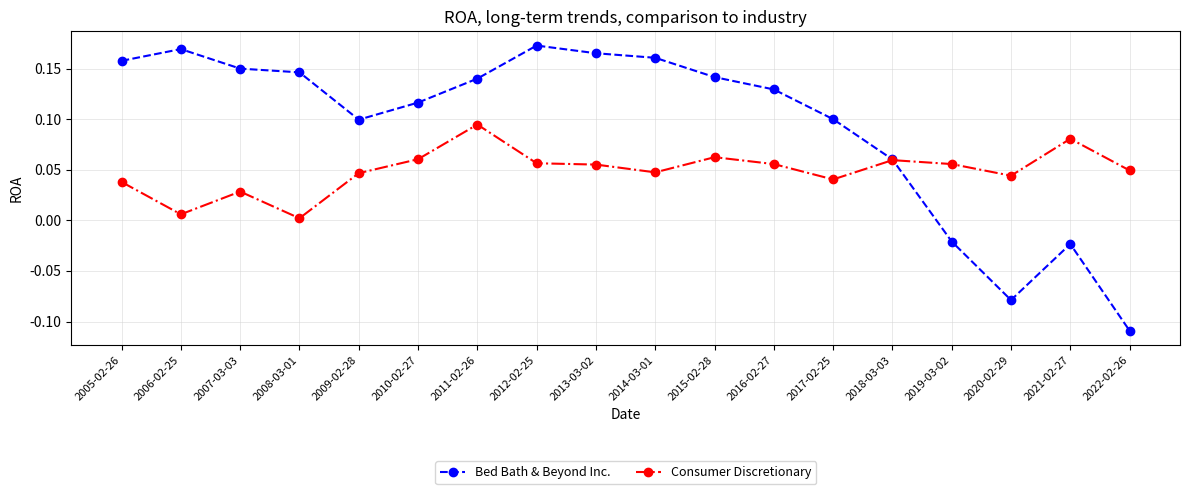

True or false: Consumer Discretionary and Bed Bath & Beyond Inc. intersect in this chart.

True